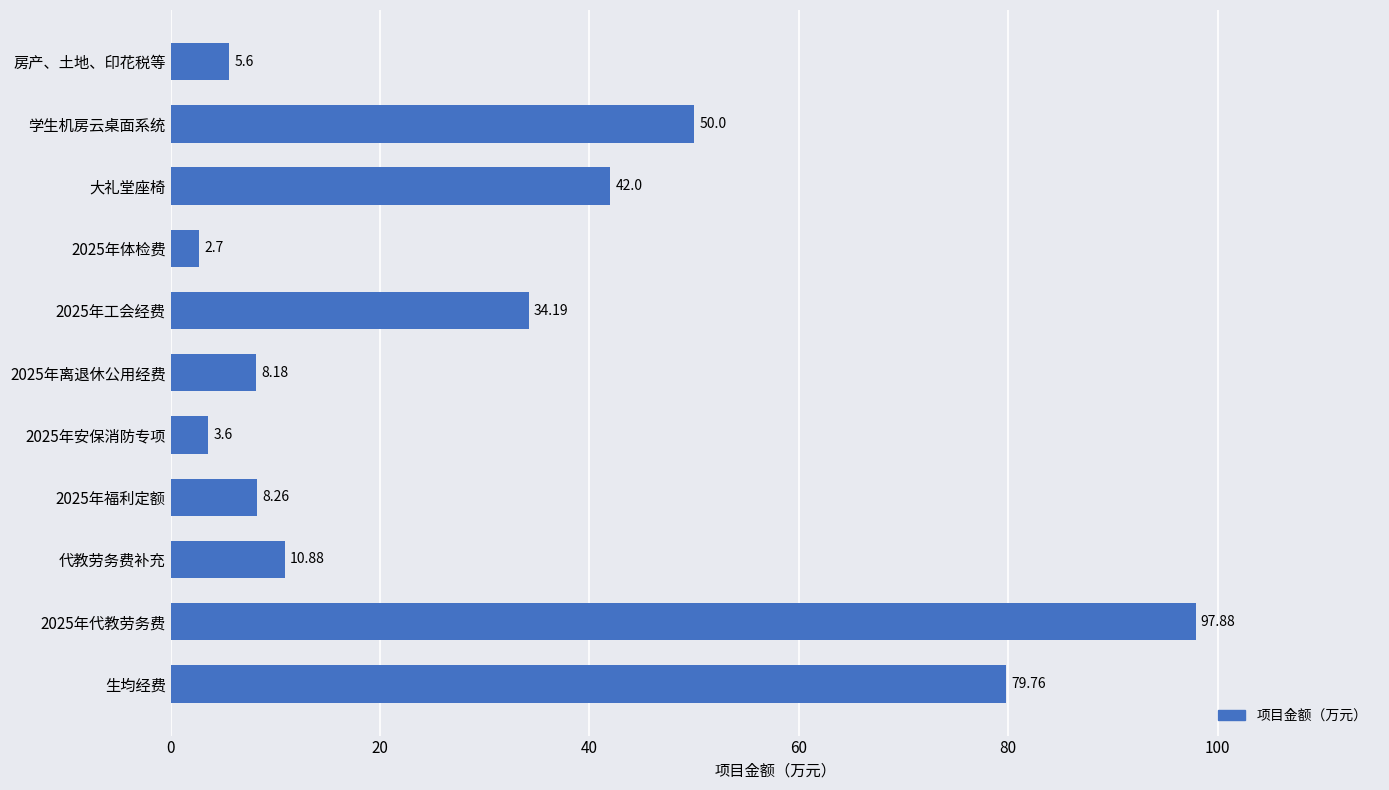

How many data points are above 10?

6